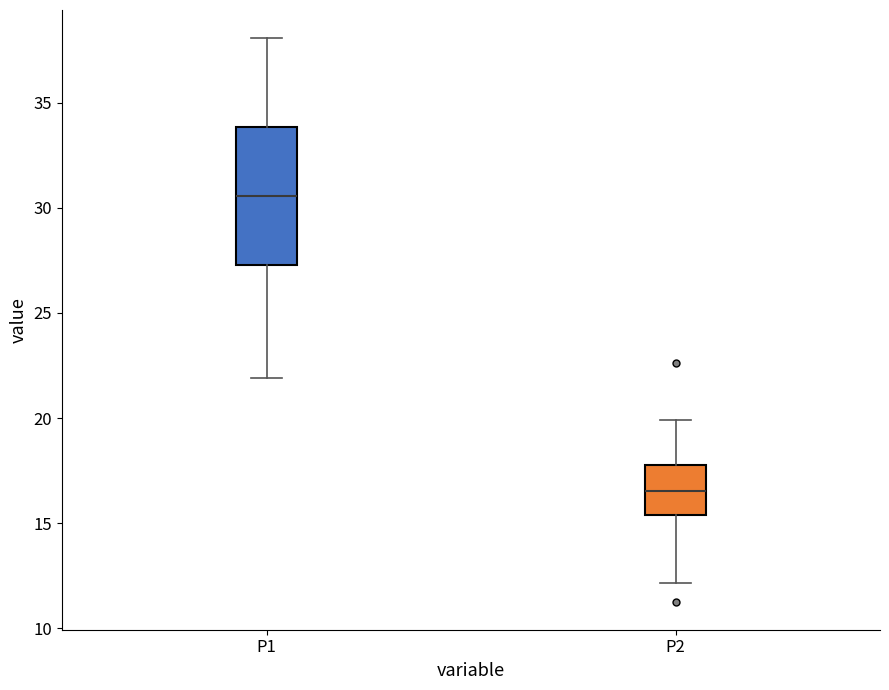

Which box has the highest median line?

P1